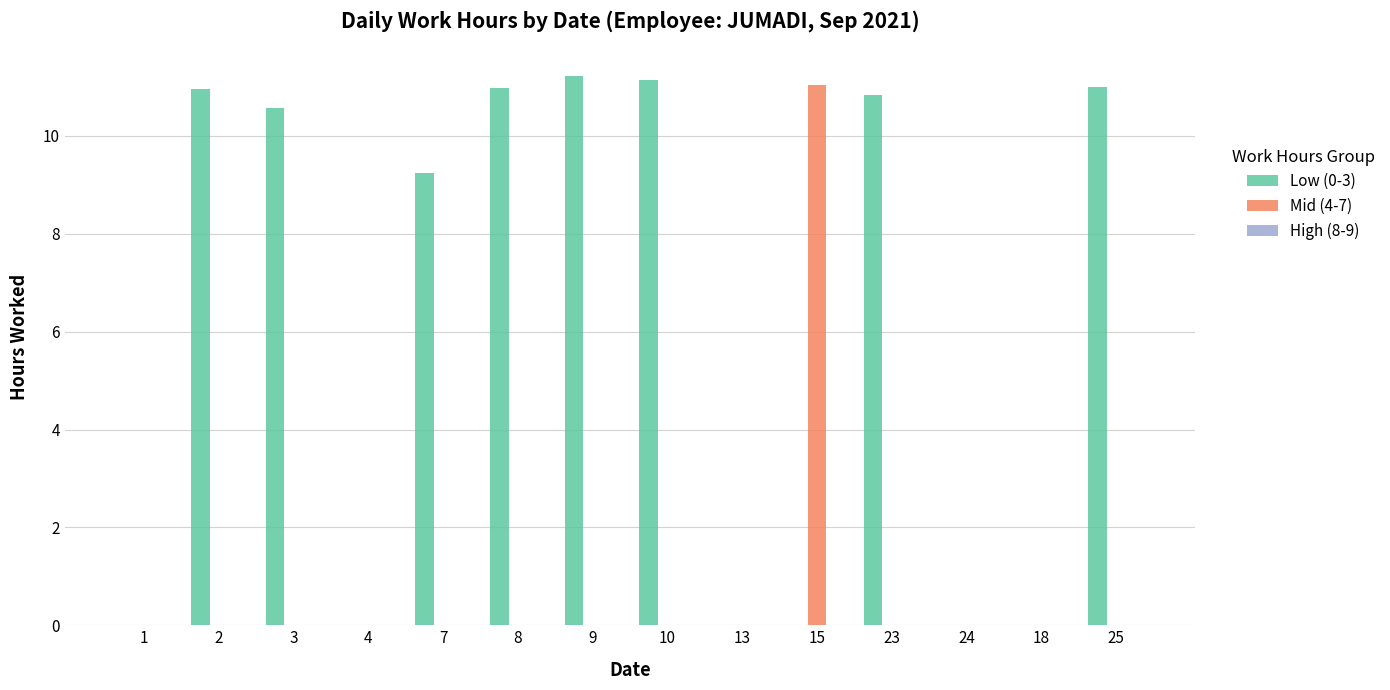

True or false: Mid (4-7) has a value of 0.0 at 13.

True